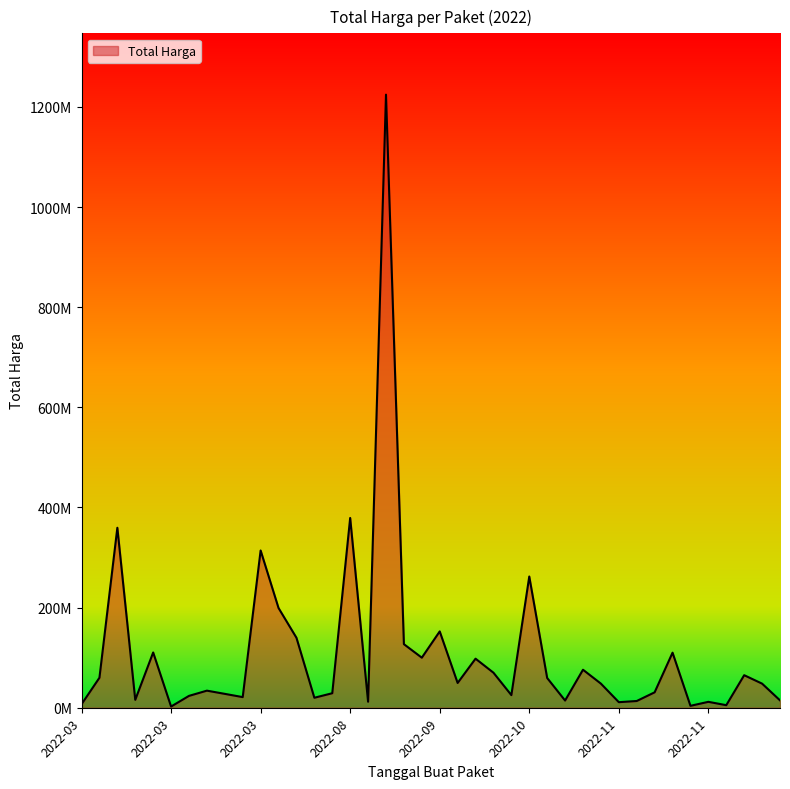

Which label corresponds to the largest value in the chart?

2022-09-02